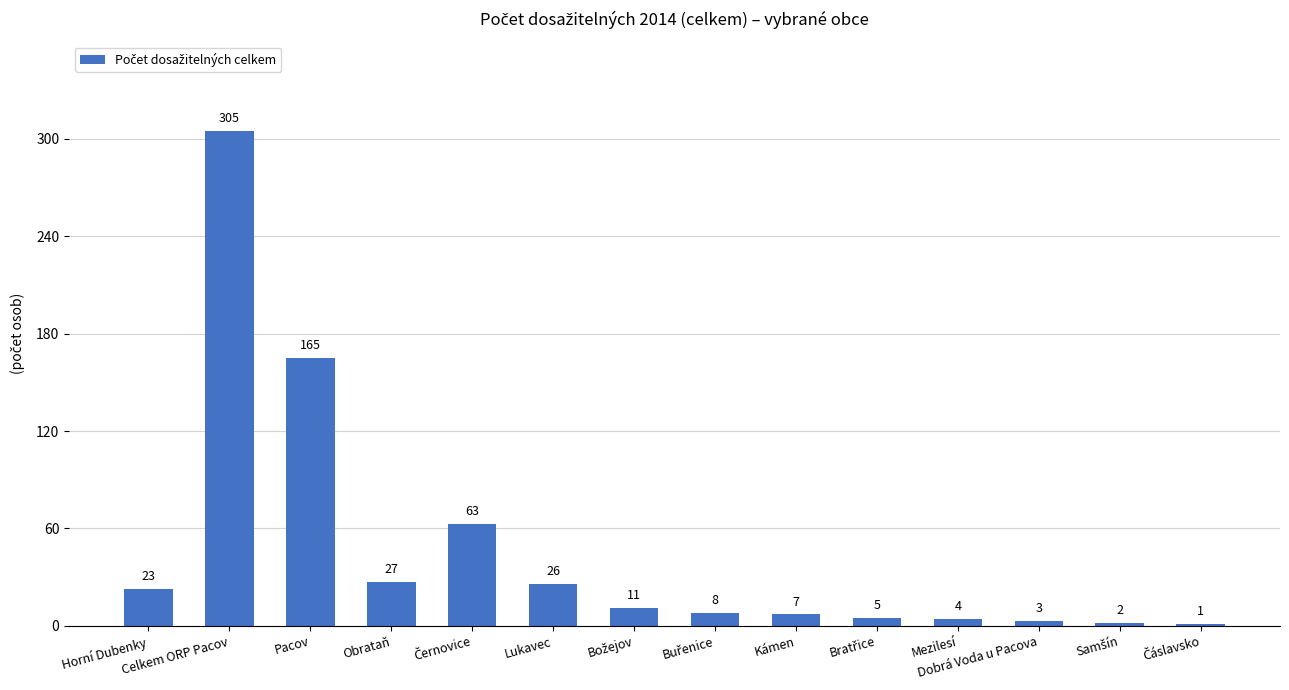

Which has a higher value, Dobrá Voda u Pacova or Celkem ORP Pacov?

Celkem ORP Pacov